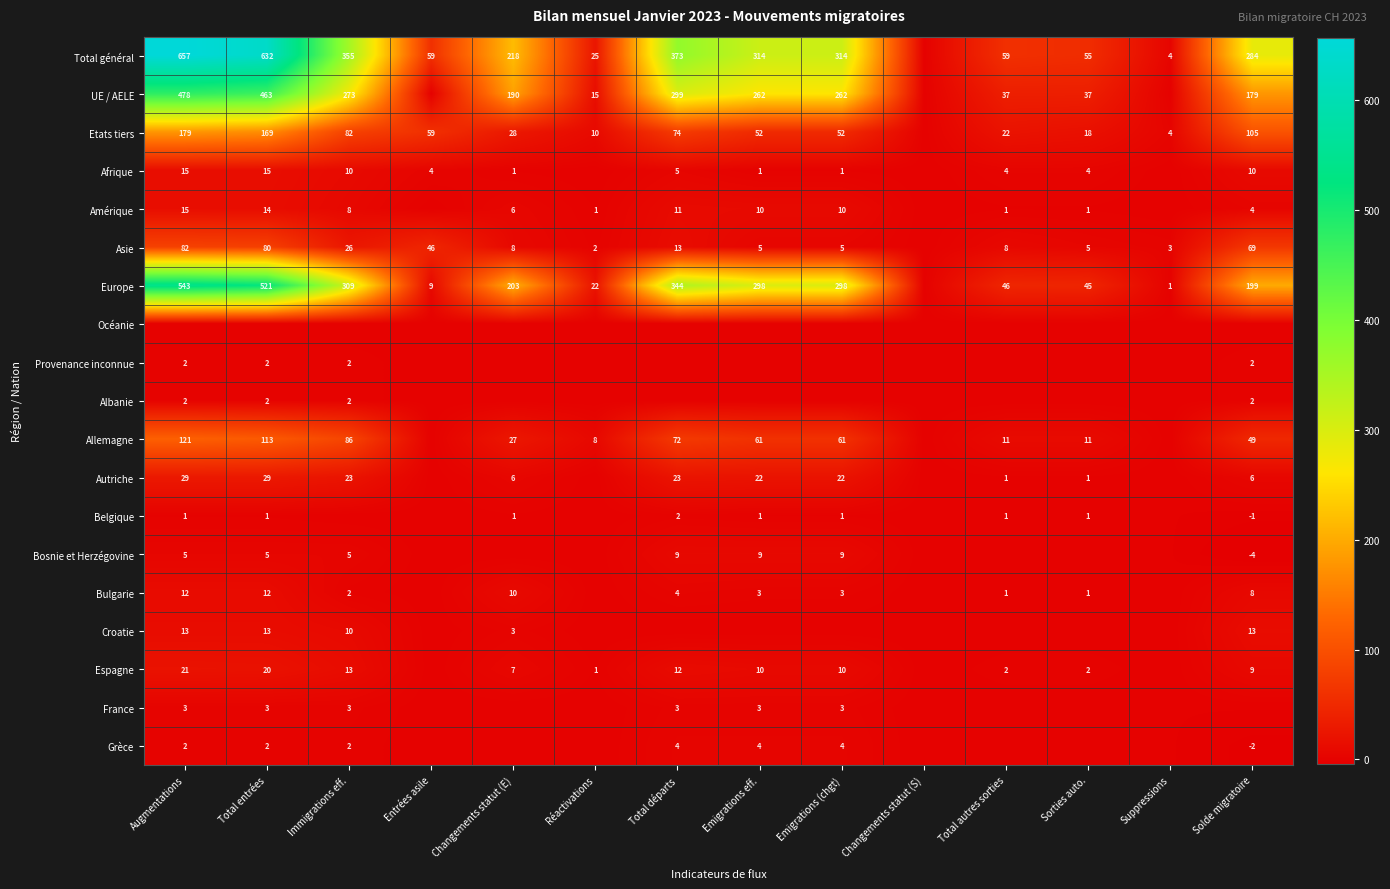

The Europe series shows 199 at Solde migratoire. True or false?

True